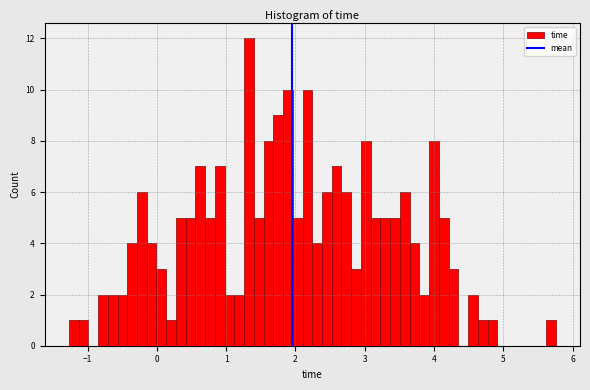

Around what value on the x-axis is the tallest bar? Give the approximate position of its centre, as read against the axis.

1.3